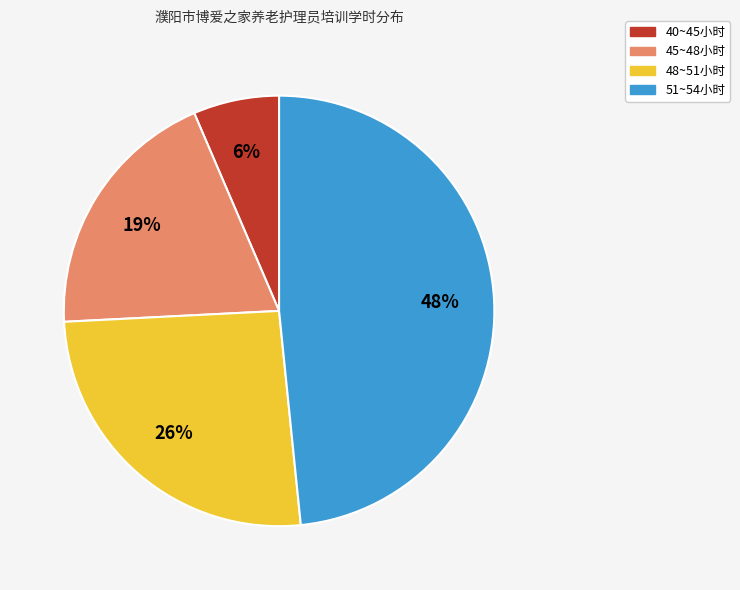

Is there any slice that represents more than half of the pie?

No